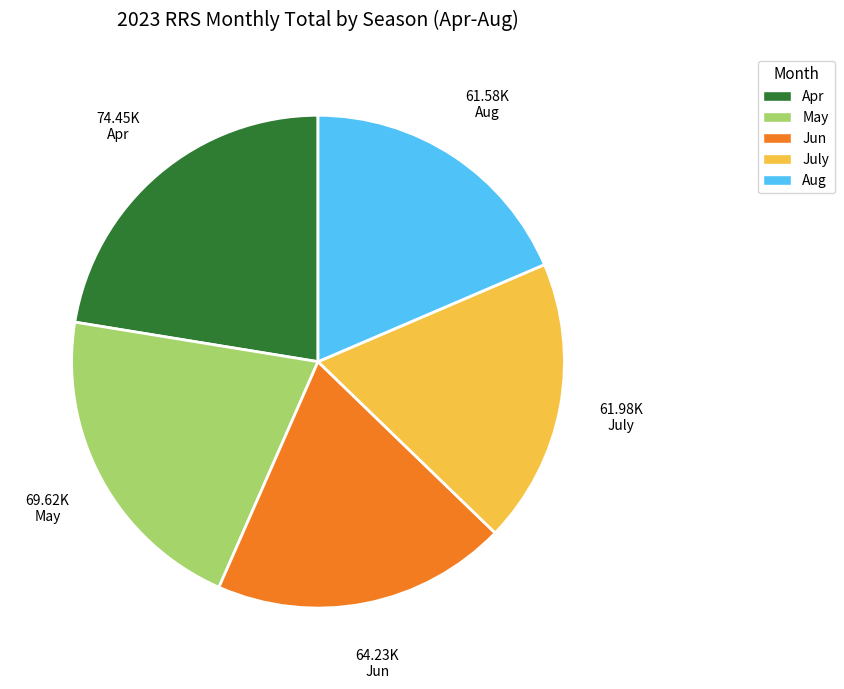

Does May represent more than half of the total?

No